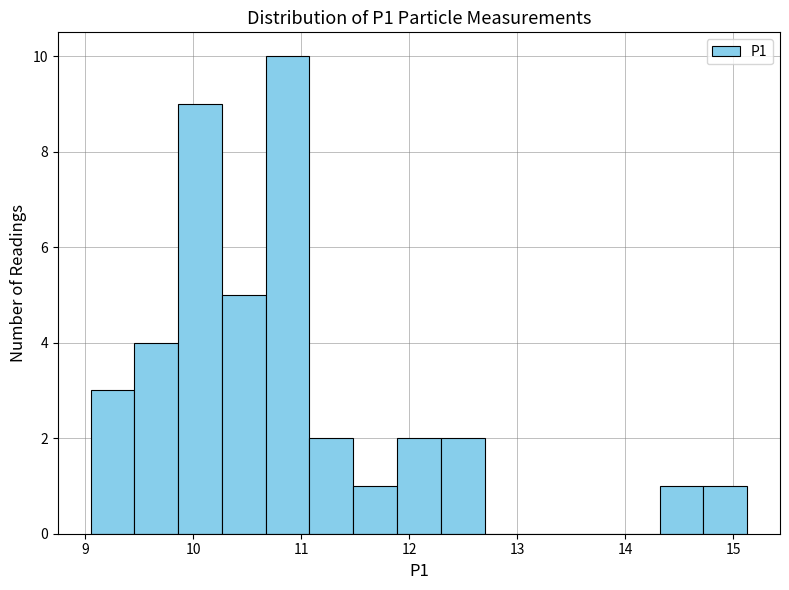

How tall is the bar that spans 11.1 to 11.5 on the x-axis? Neither the bar edges nor the heights are printed on the chart, so give them approximately, as read against the axes.

2